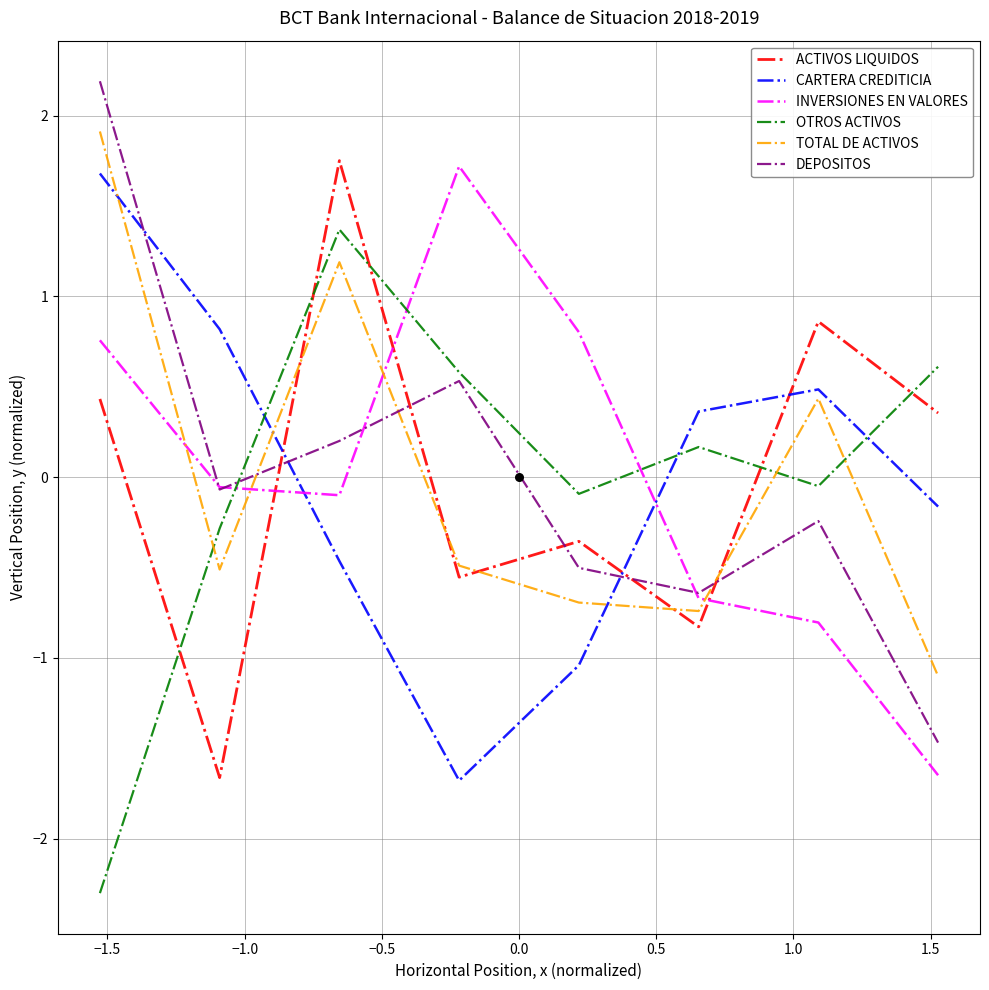

True or false: OTROS ACTIVOS and INVERSIONES EN VALORES cross at least once.

True